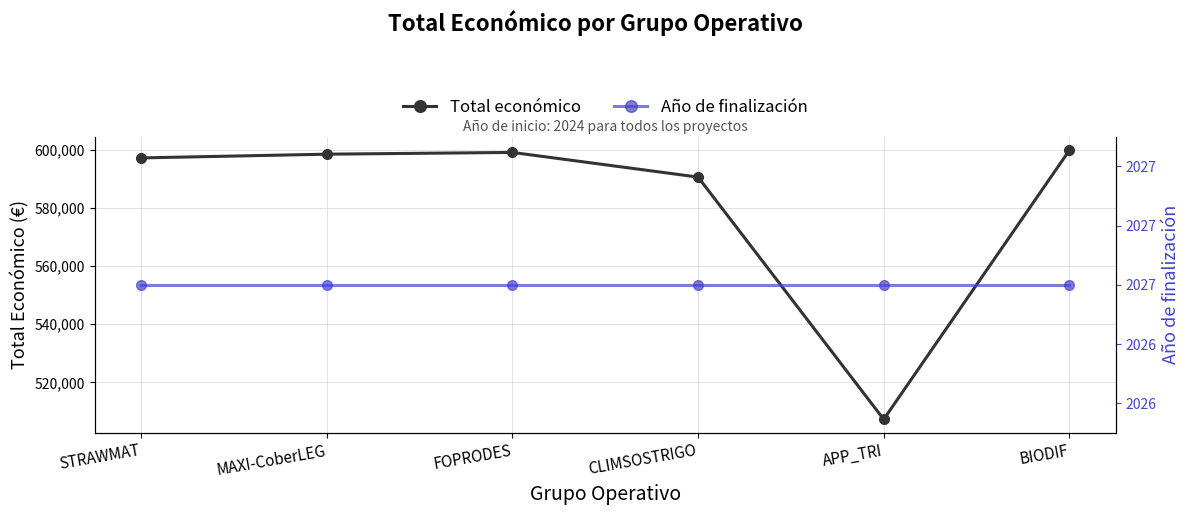

What is the lowest value of the Año de finalización series?

2027